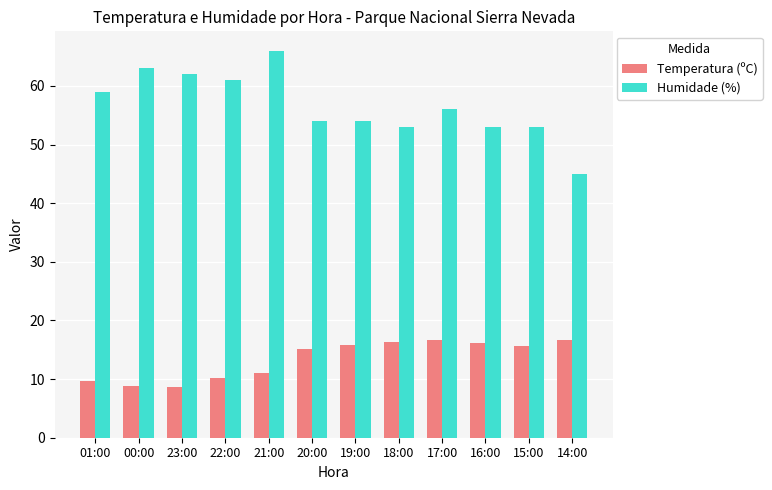

True or false: Temperatura (ºC) has a value of 8.9 at 15:00.

False